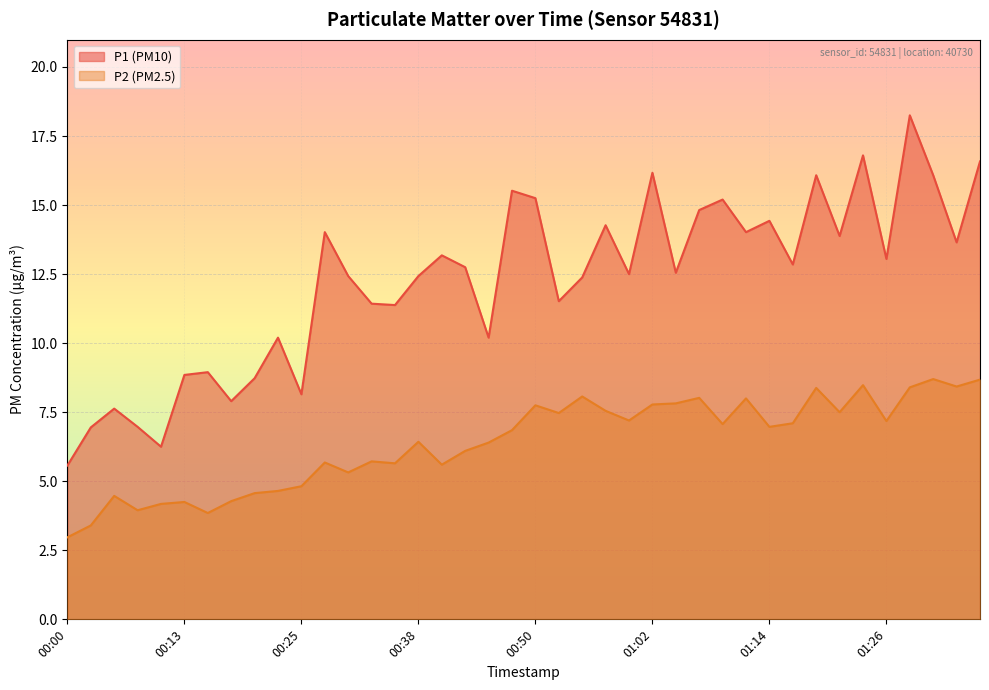

How many data points in P2 are above 6?

24